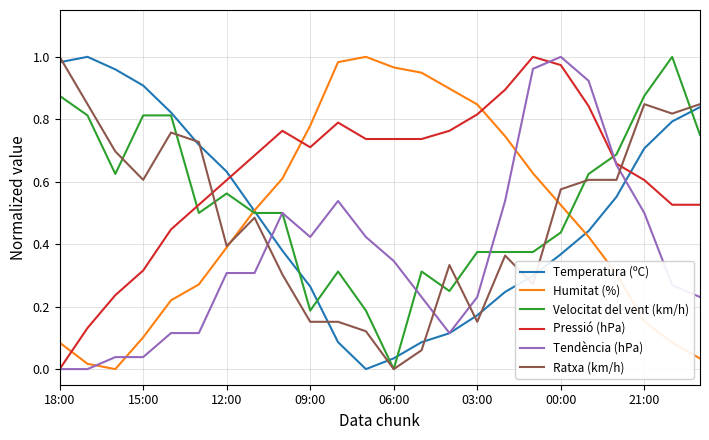

Which series has the largest total across all categories?

Pressió (hPa)